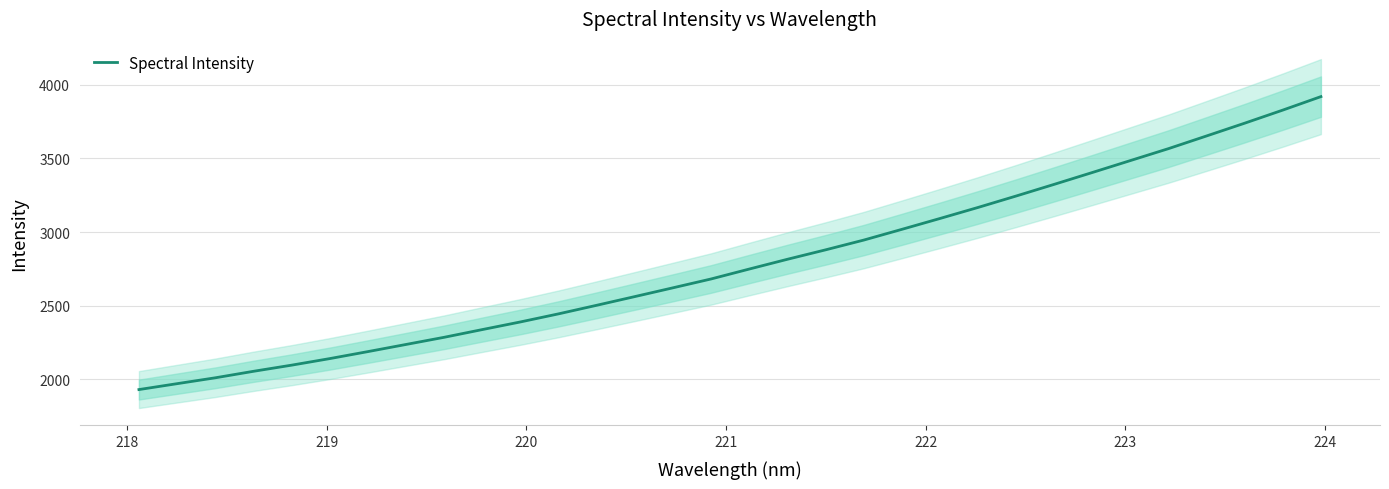

Does the chart have visible grid lines?

Yes